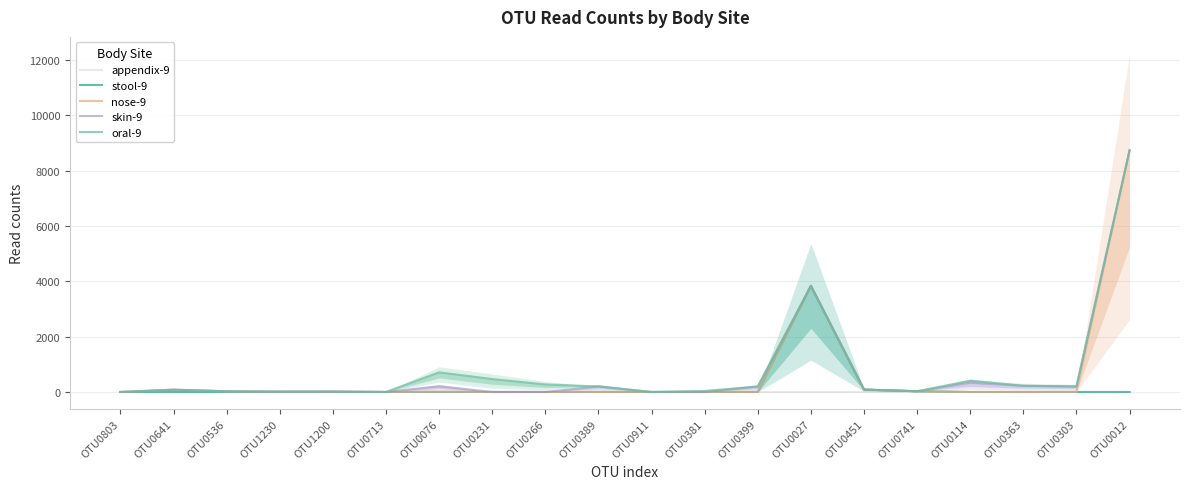

Rank the series at OTU0114 from highest to lowest value.

oral-9, skin-9, appendix-9, stool-9, nose-9